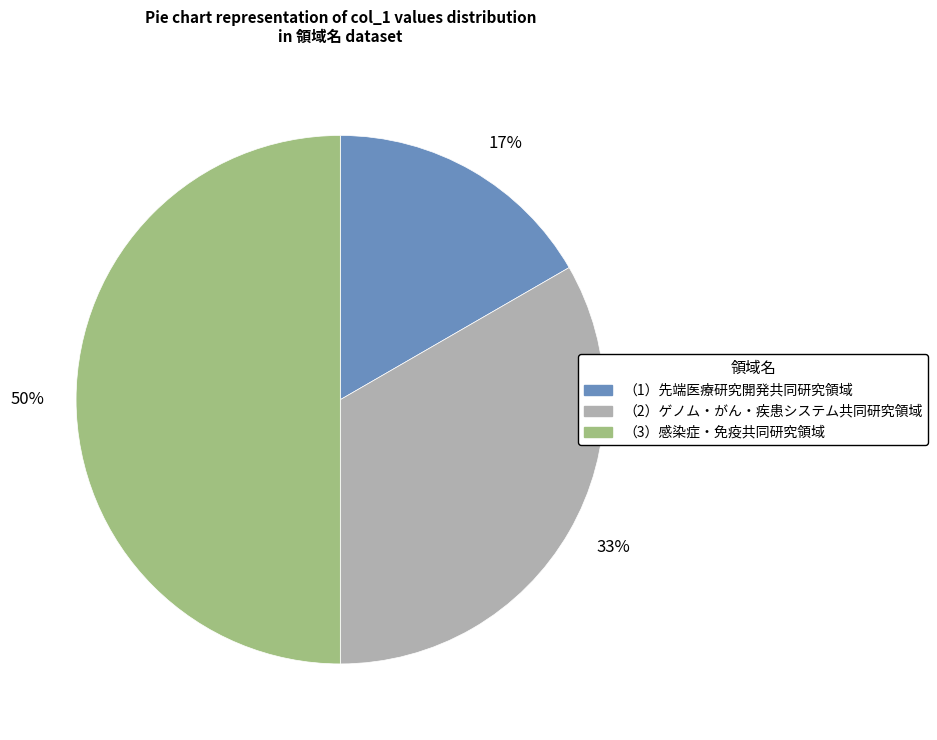

Between （2）ゲノム・がん・疾患システム共同研究領域 and （3）感染症・免疫共同研究領域, which is larger?

（3）感染症・免疫共同研究領域